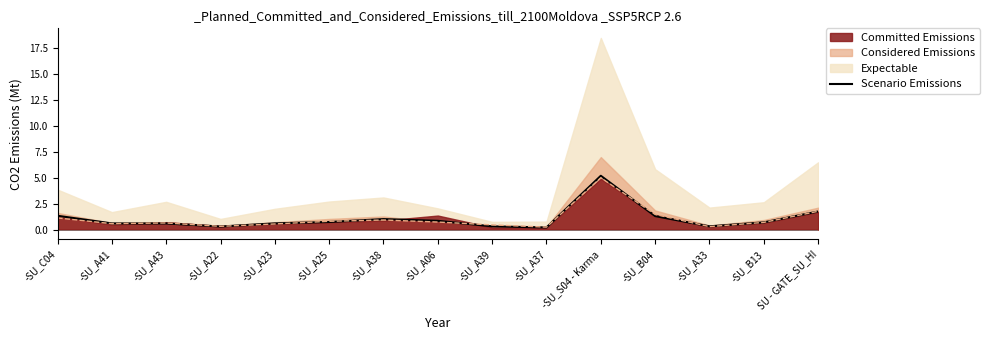

Rank the categories by value from lowest to highest.

-SU_A37, -SU_A22, -SU_A39, -SU_A33, -SU_A43, -SU_A41, -SU_A23, -SU_B13, -SU_A25, -SU_A06, -SU_A38, -SU_B04, -SU_C04, SU - GATE_SU_HI, -SU_S04 - Karma